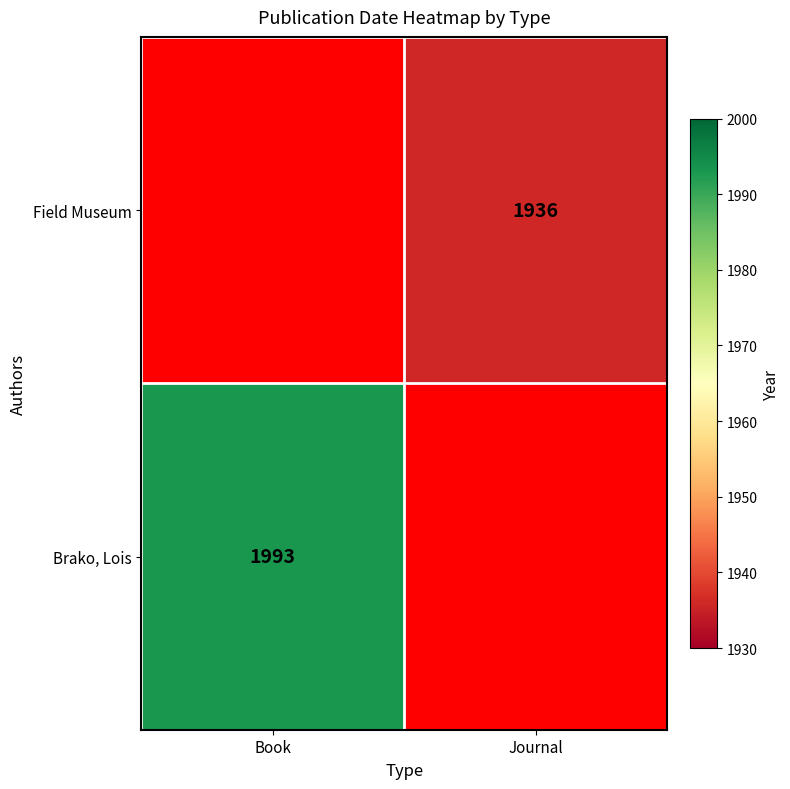

Is it true that Brako, Lois equals 1993 at Book?

True